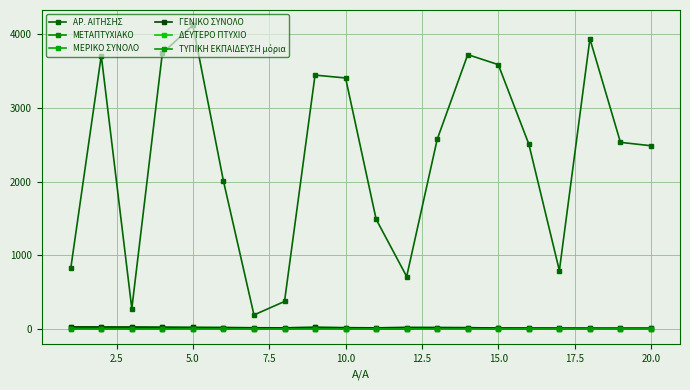

How many categories are shown in the chart?

20